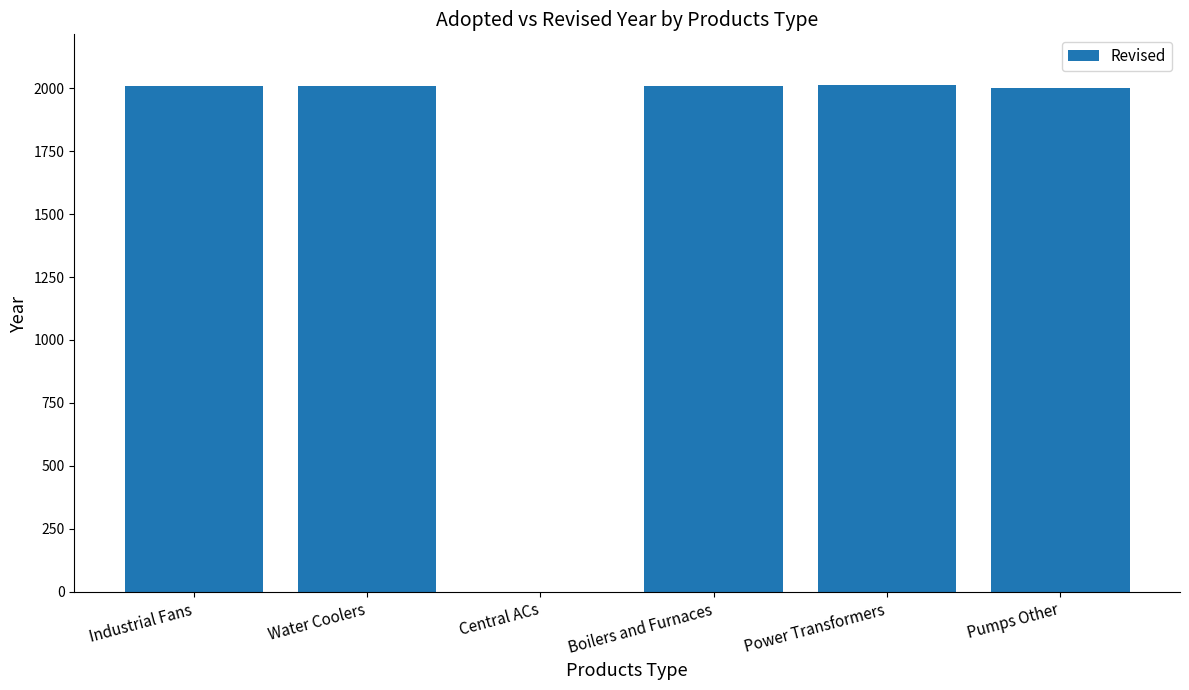

The value at Power Transformers is 944. True or false?

False